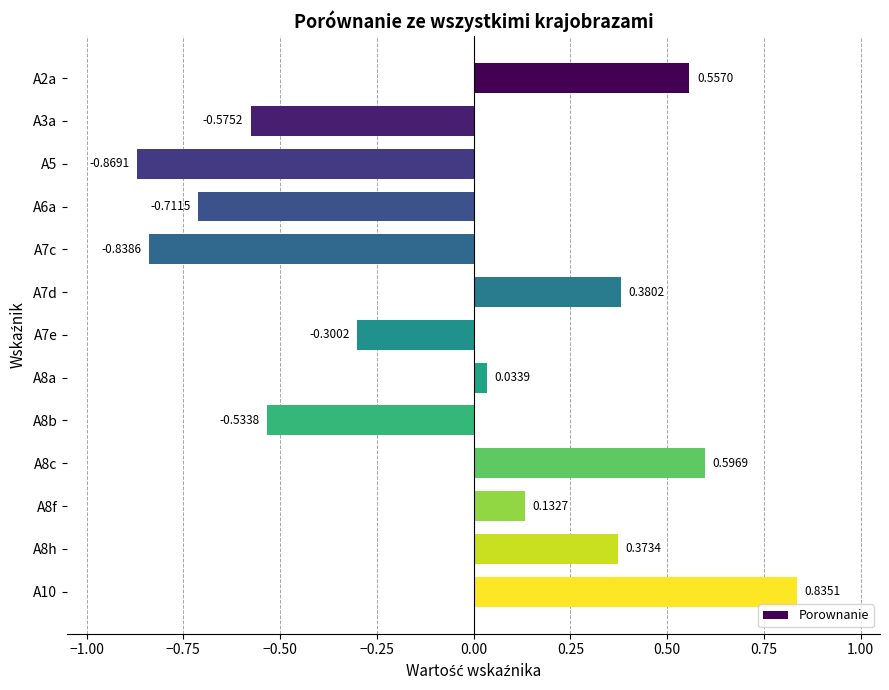

Rank the categories by value from lowest to highest.

A5, A7c, A6a, A3a, A8b, A7e, A8a, A8f, A8h, A7d, A2a, A8c, A10